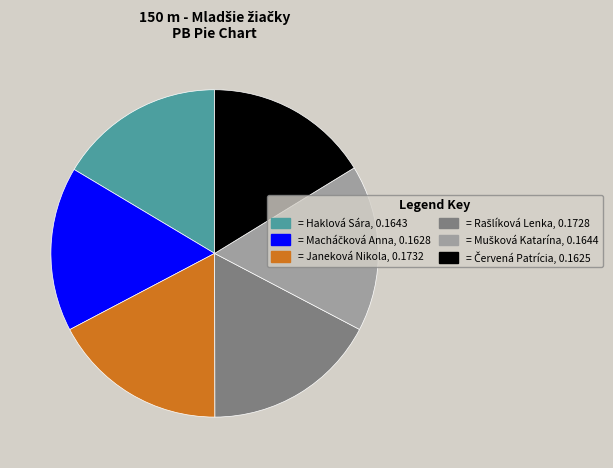

Is it true that = Haklová Sára, 0.1643 is 22% of the pie?

False